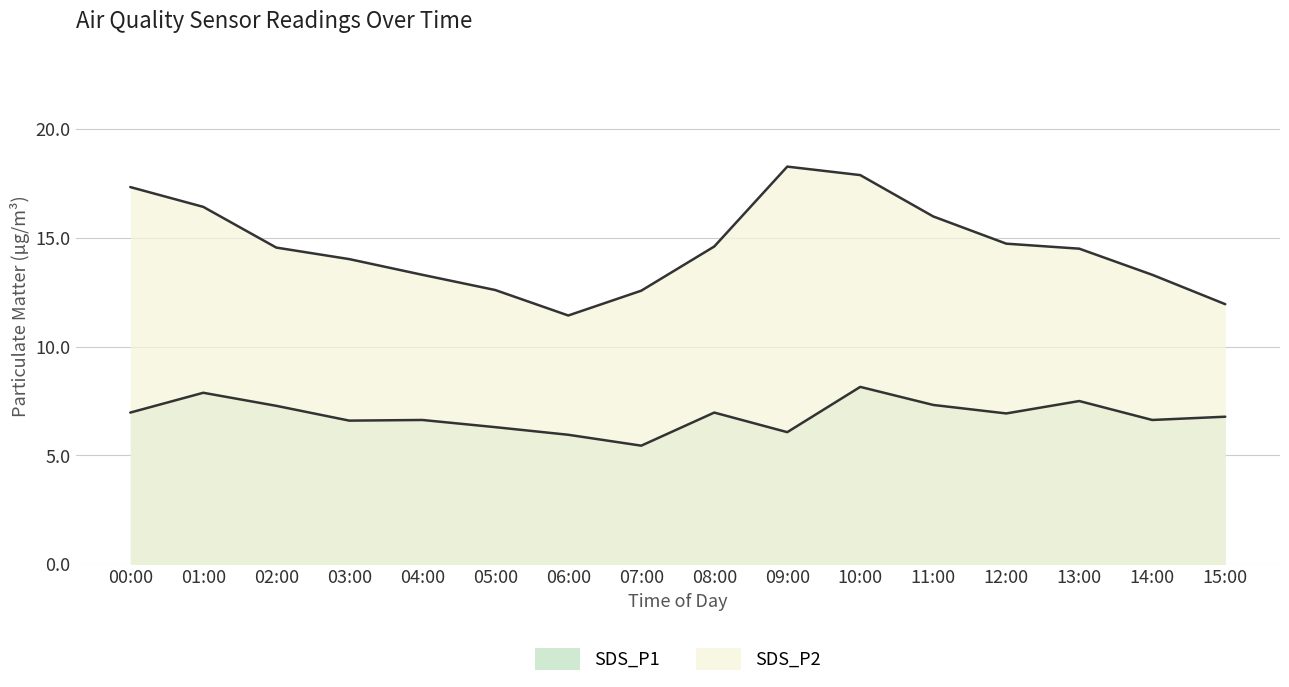

Between 00:00 and 01:00, which series saw the biggest shift?

SDS_P2